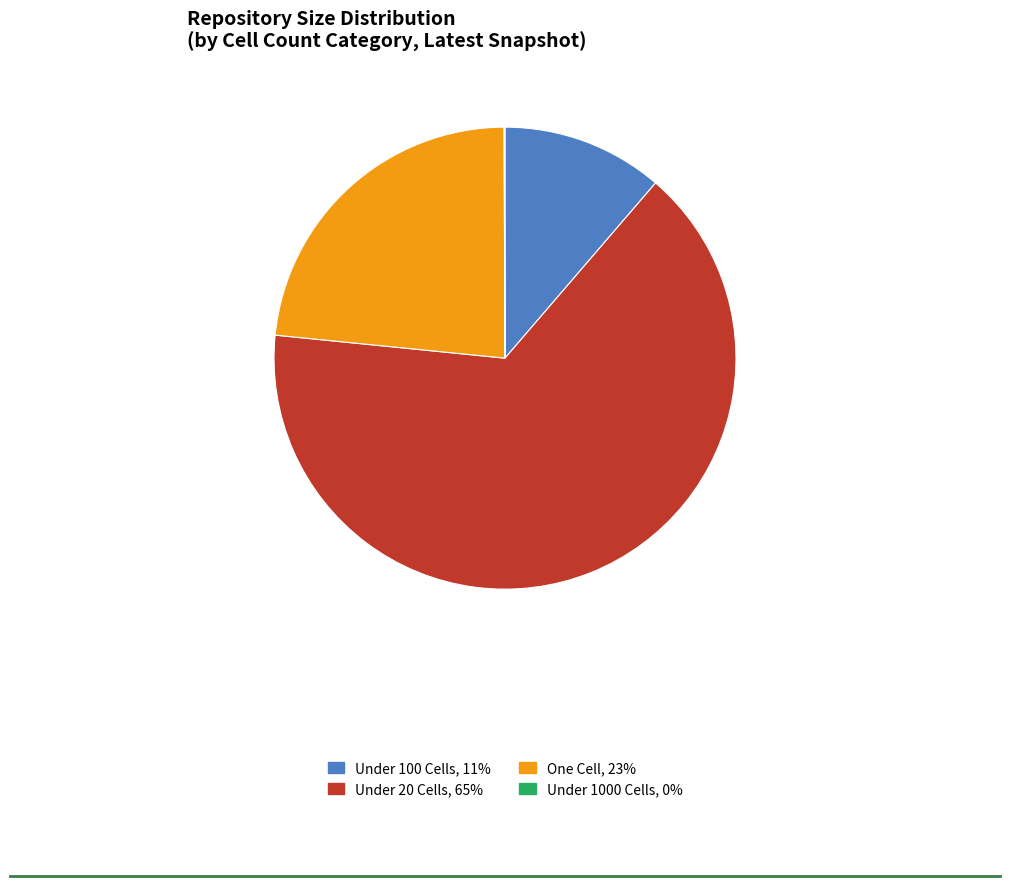

Is there a majority slice in this chart?

Yes